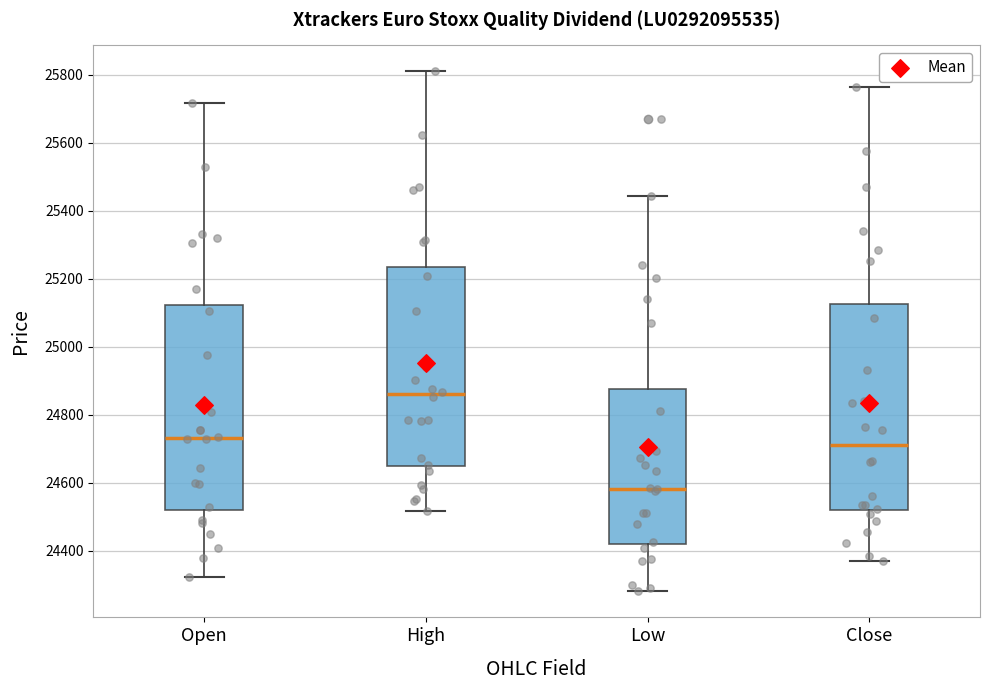

Reading left to right, read every box against the y-axis: the position of its median line, the range the box covers, and the ends of its whiskers. The values are not printed on the chart, so give them approximately, as read against the axis.

Open: median 24740, box 24520 to 25120, whiskers 24320 to 25720
High: median 24860, box 24640 to 25240, whiskers 24520 to 25820
Low: median 24580, box 24420 to 24880, whiskers 24280 to 25440
Close: median 24700, box 24520 to 25120, whiskers 24360 to 25760